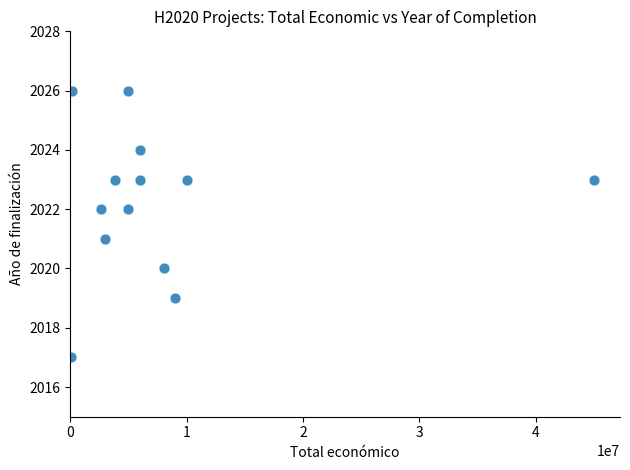

What is the range of Y values (max minus min)?

9